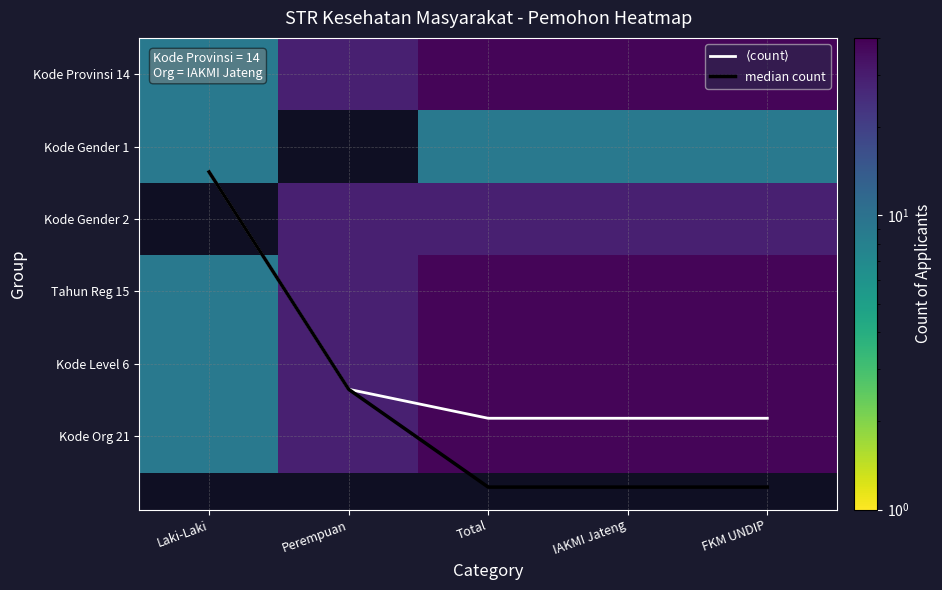

The value of Kode Org 21 at Total is 38.0. True or false?

True